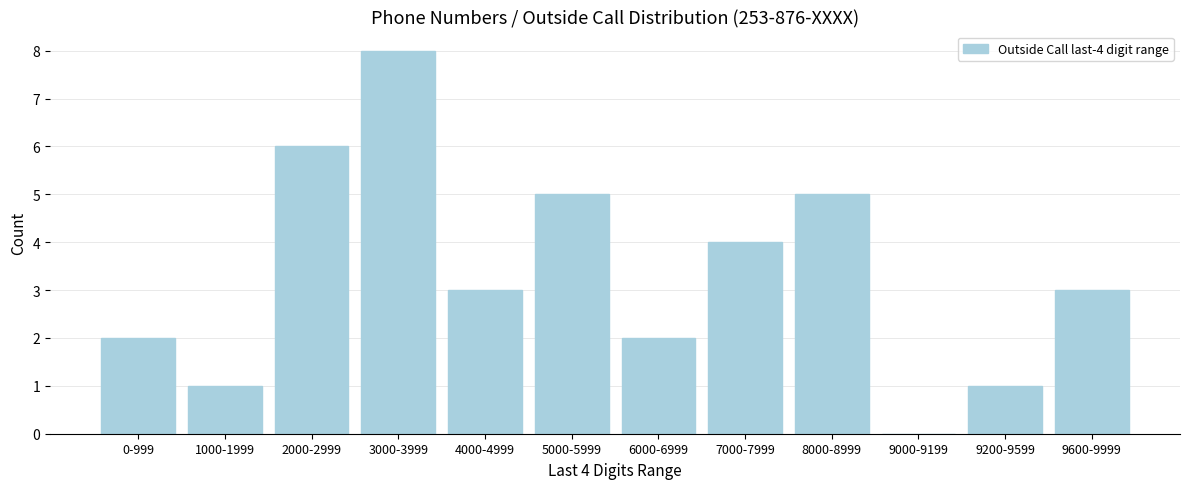

Reading right to left, extract all data points from this chart.

9600-9999=3	9200-9599=1	9000-9199=0	8000-8999=5	7000-7999=4	6000-6999=2	5000-5999=5	4000-4999=3	3000-3999=8	2000-2999=6	1000-1999=1	0-999=2